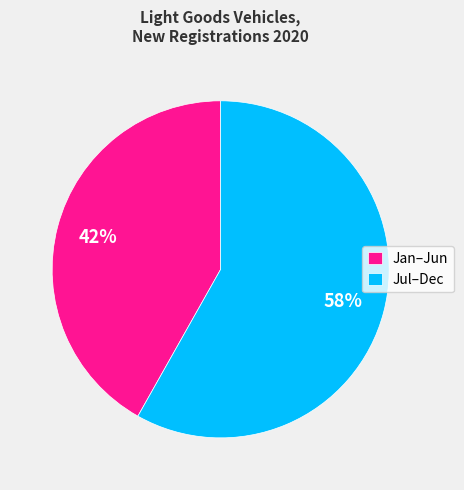

What is the smallest slice in the pie chart?

Jan–Jun